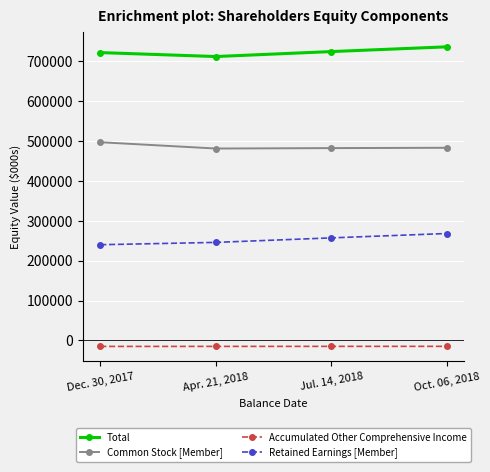

Rank the series at Jul. 14, 2018 from highest to lowest value.

Total, Common Stock [Member], Retained Earnings [Member], Accumulated Other Comprehensive Income